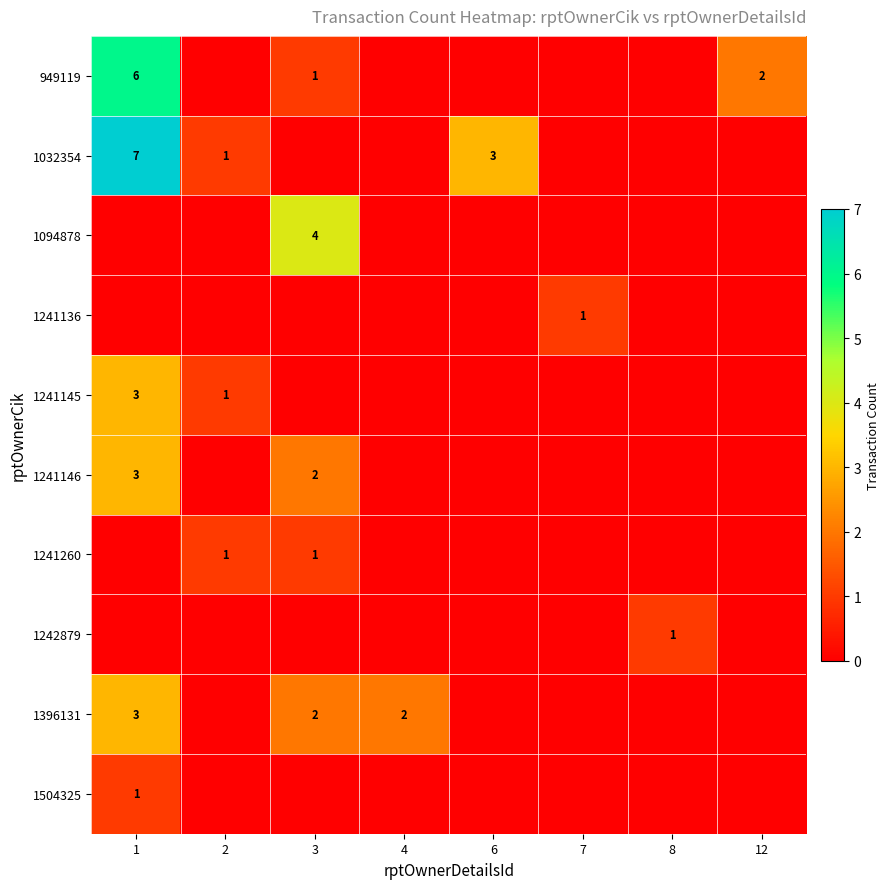

Which has a higher value, 12 or 2?

12